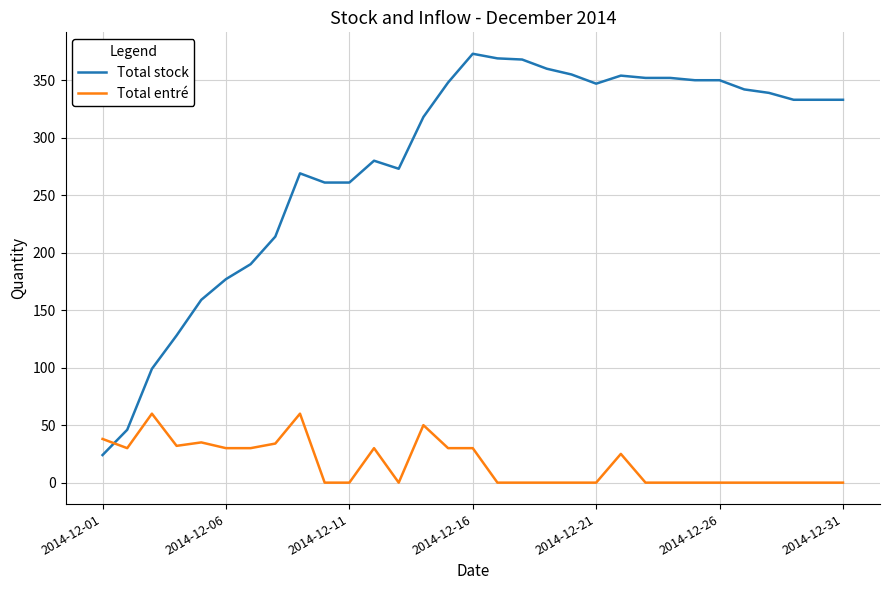

How many times do Total stock and Total entré cross each other?

1